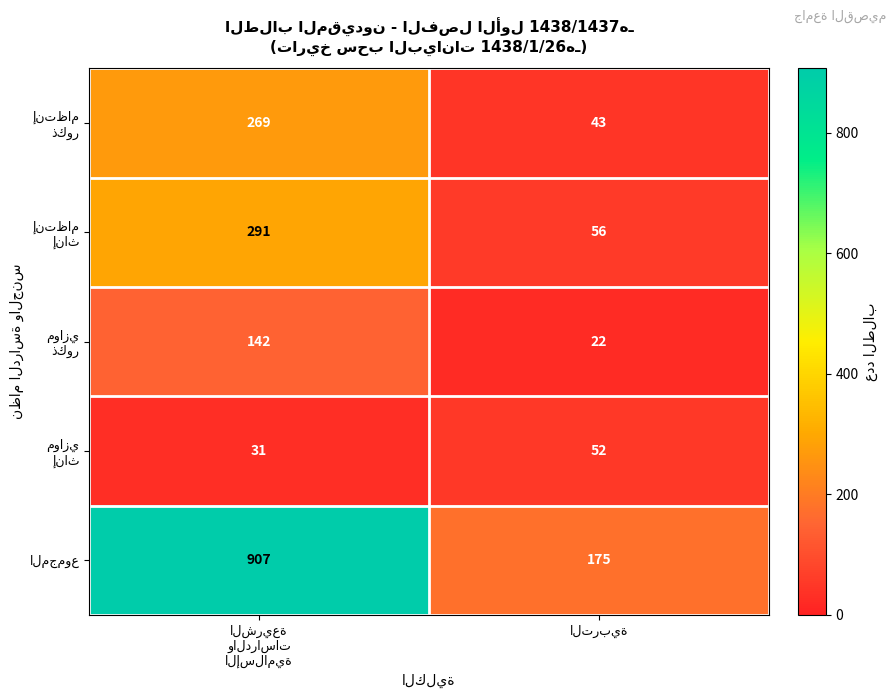

What is the maximum value shown in the chart?

907